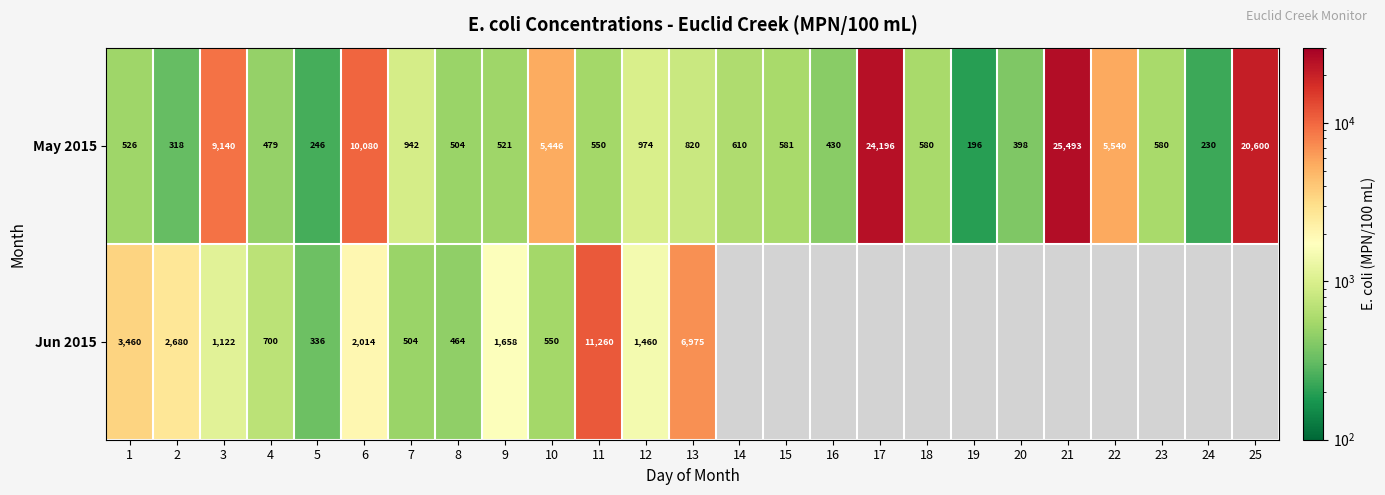

What is the total value across all series at 11?

11810